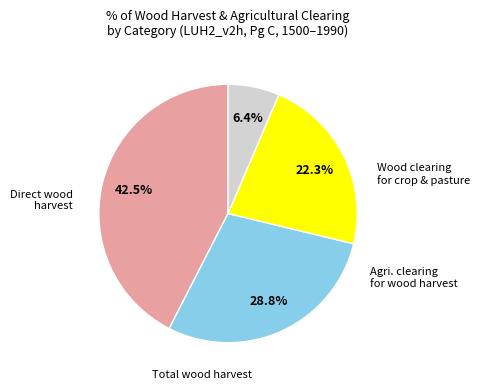

Is there any slice that represents more than half of the pie?

No